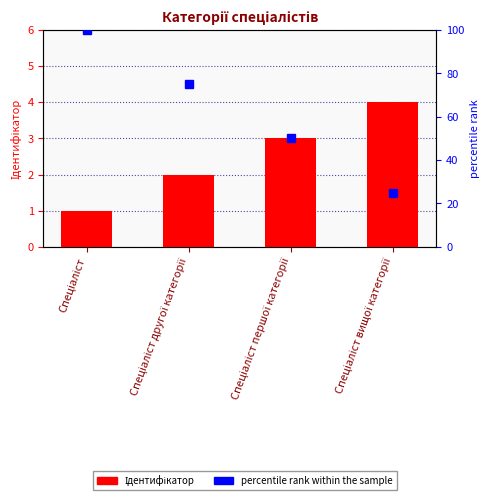

Rank the categories by value from highest to lowest.

Спеціаліст вищої категорії, Спеціаліст першої категорії, Спеціаліст другої категорії, Спеціаліст